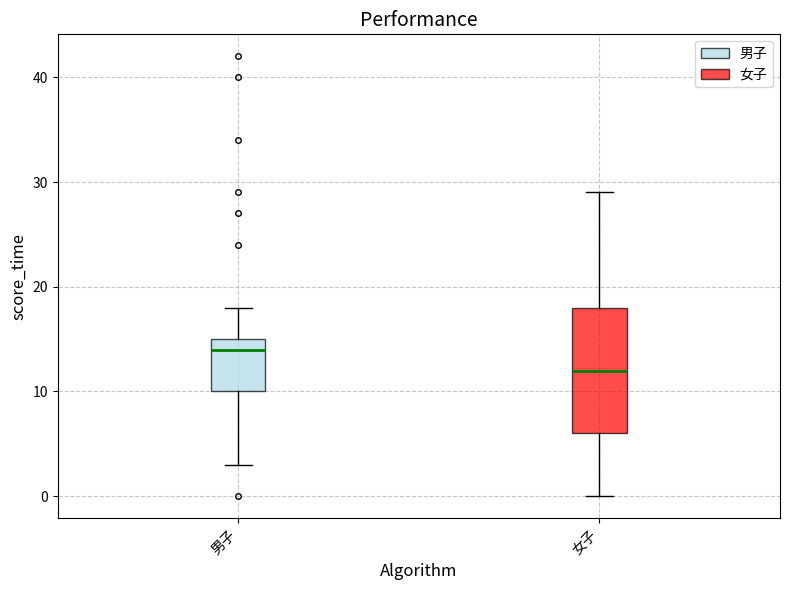

Which box's median line is the highest?

男子